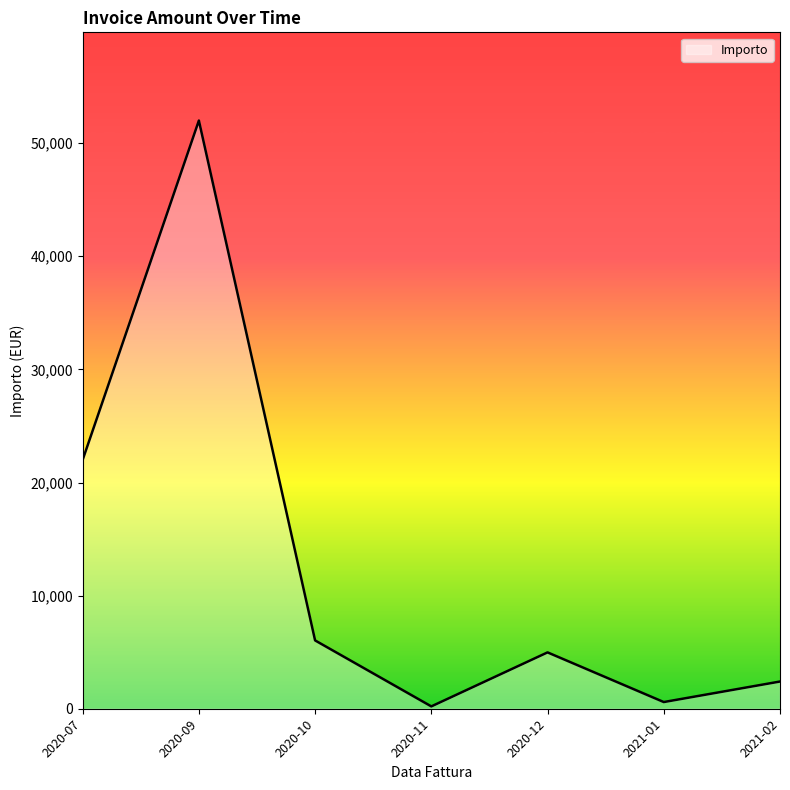

The value at 2020-07 is 22000.0. True or false?

True